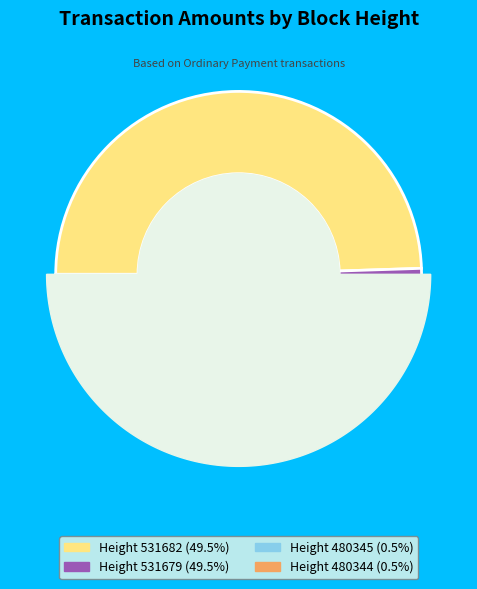

What percentage is the 480344 slice, to the nearest percent?

1%